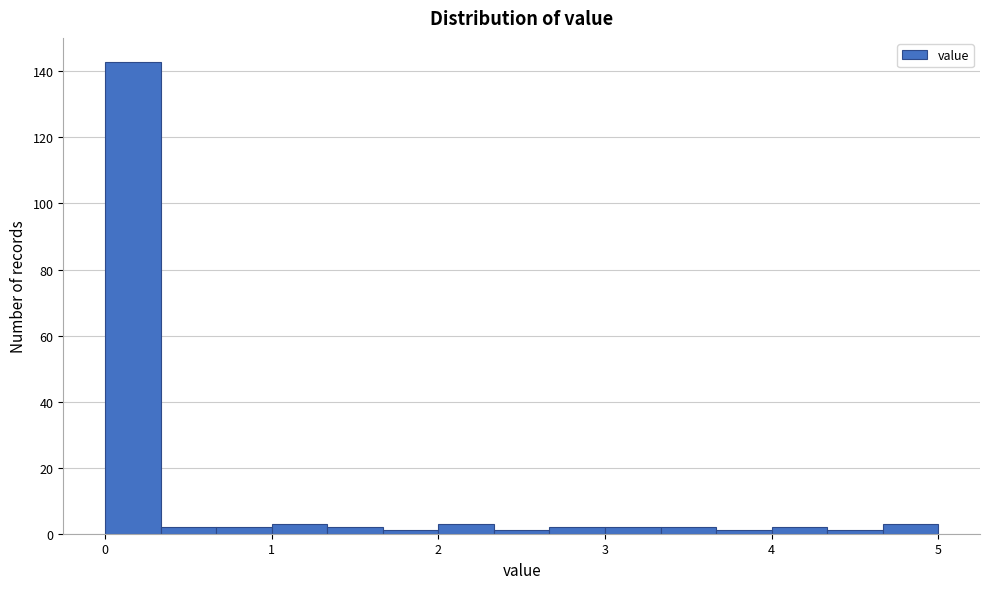

Read against the x-axis, roughly where is the centre of the tallest bar?

0.2